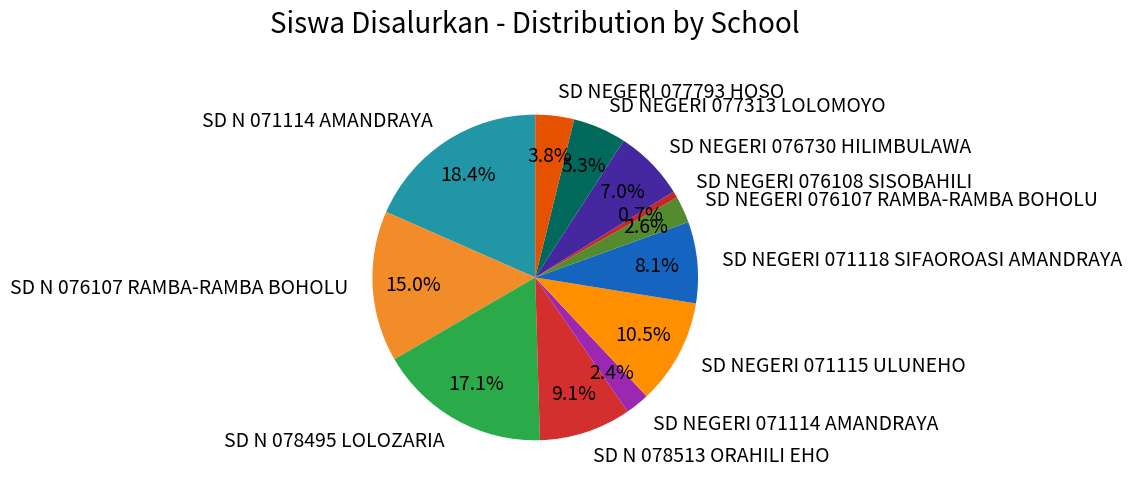

How many segments does this pie chart have?

12